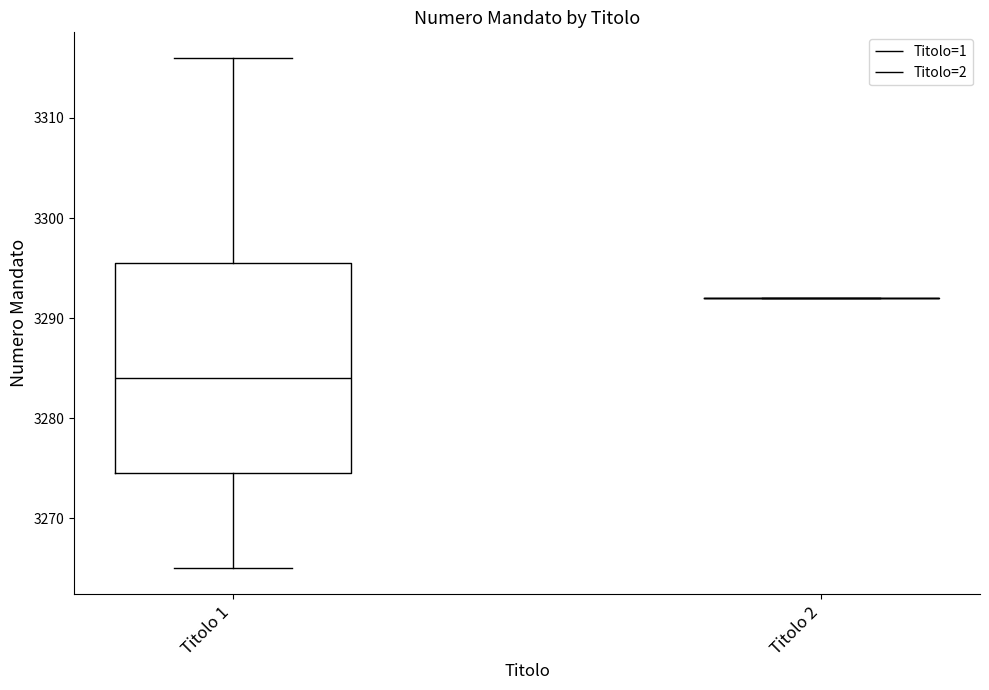

Where does the lower whisker of the box for Titolo 1 end on the y-axis? The values are not printed on the chart, so give them approximately, as read against the axis.

3265